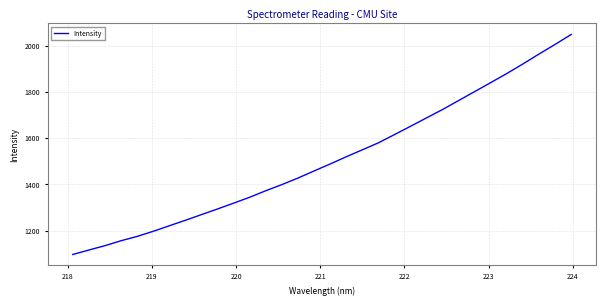

Count the number of categories in the chart.

32